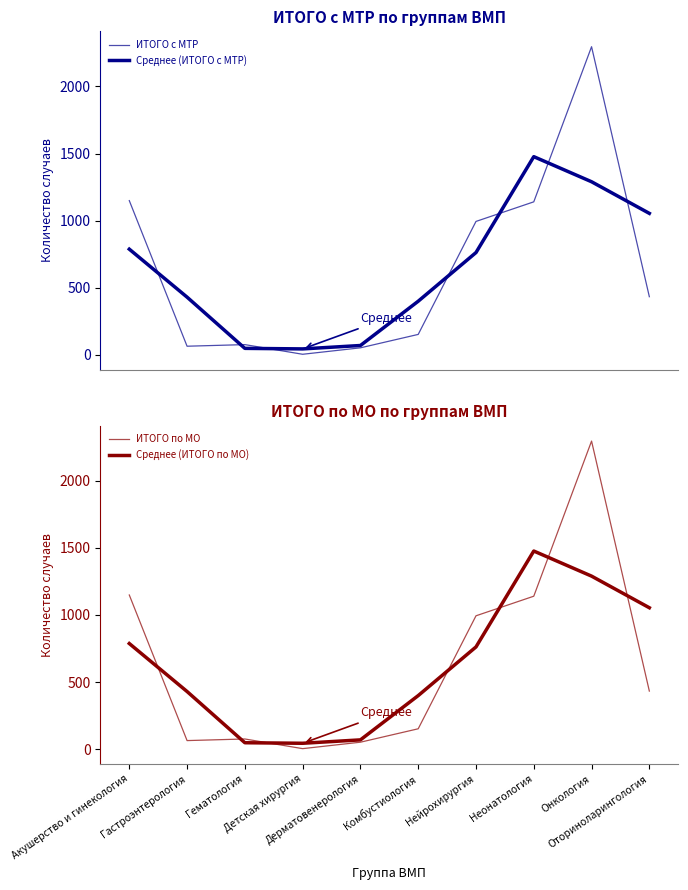

Is it true that ИТОГО по МО equals 1.1 at Детская хирургия?

False